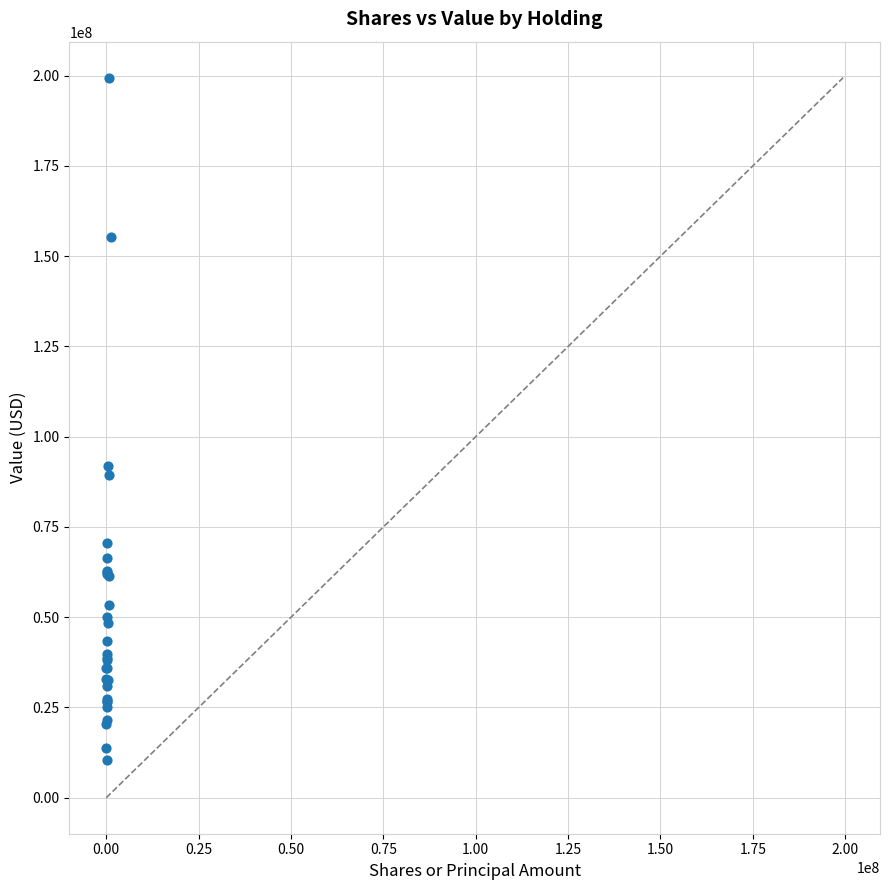

What Y value in the scatter plot is closest to 104941377?

91985835